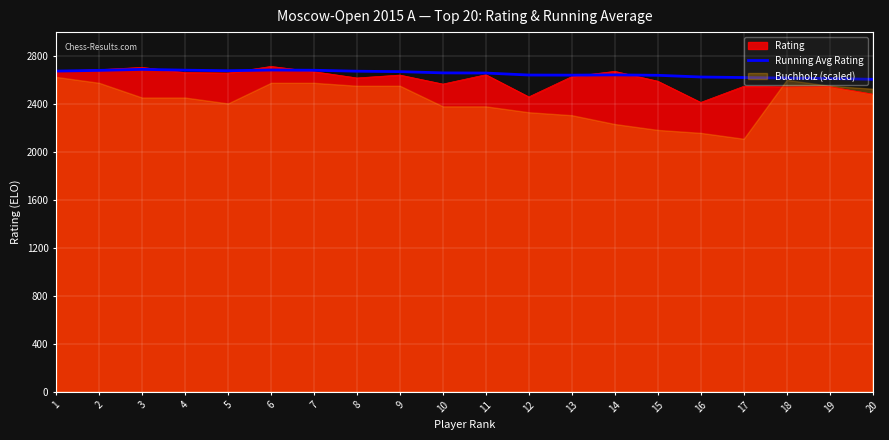

Where does the data first go above 2660?

1